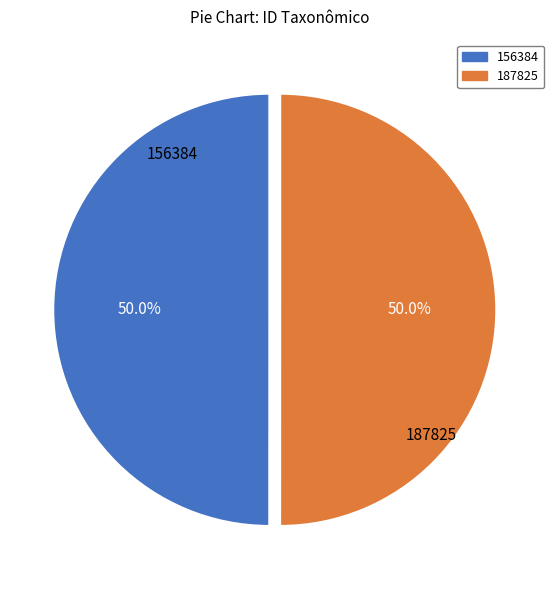

What is the ratio of the value at 156384 to the value at 187825?

1.0